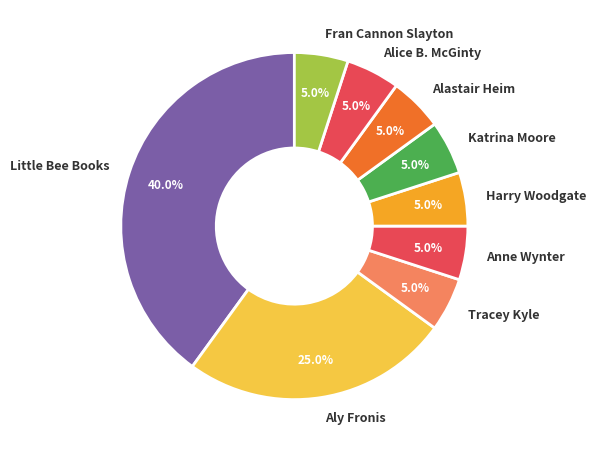

To the nearest percent, what portion does Anne Wynter represent?

5%